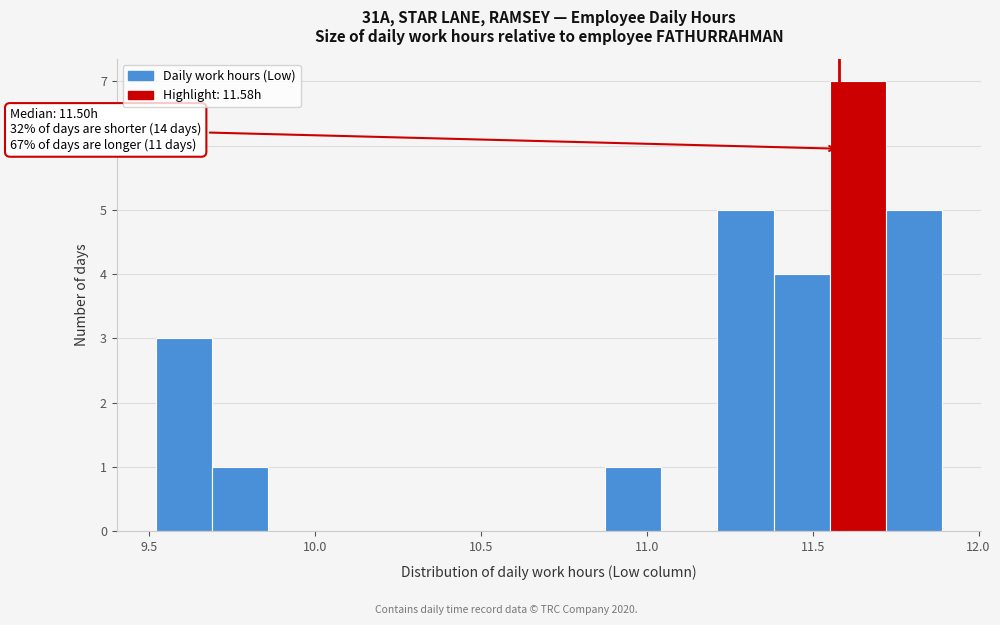

Read against the x-axis, roughly where is the centre of the tallest bar?

11.65